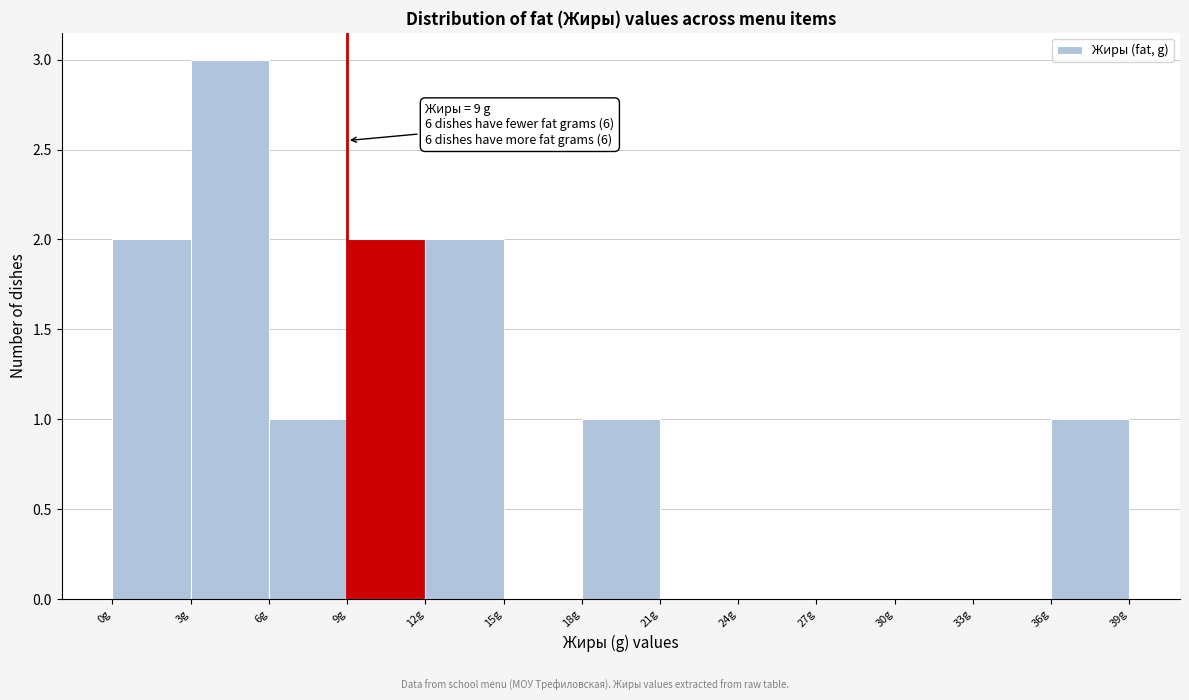

Over which range of the x-axis is the bar tallest?

3 to 6